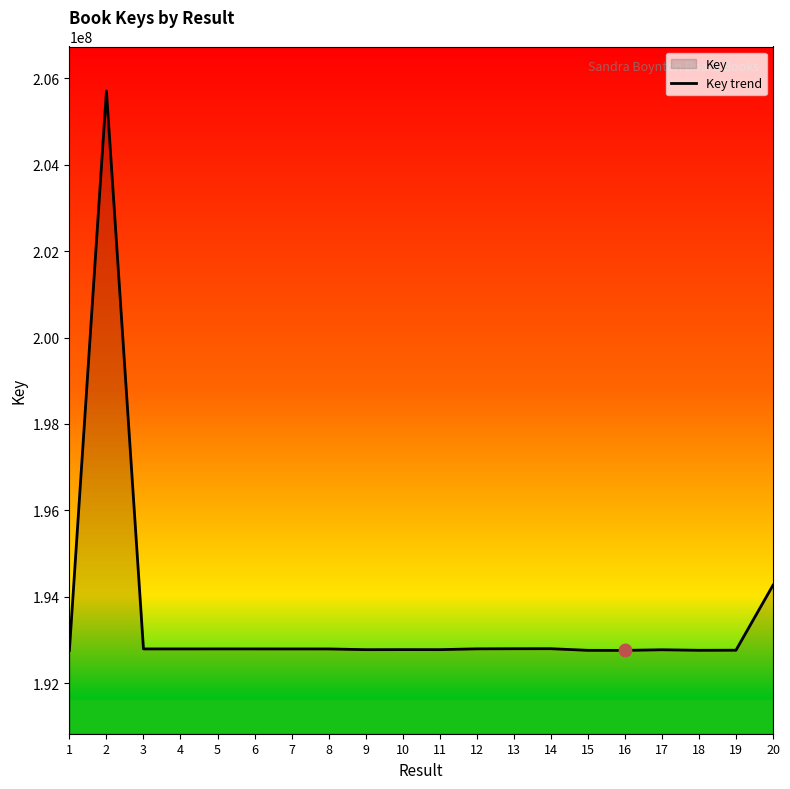

What is the ratio of the value at 15 to the value at 18?

1.0